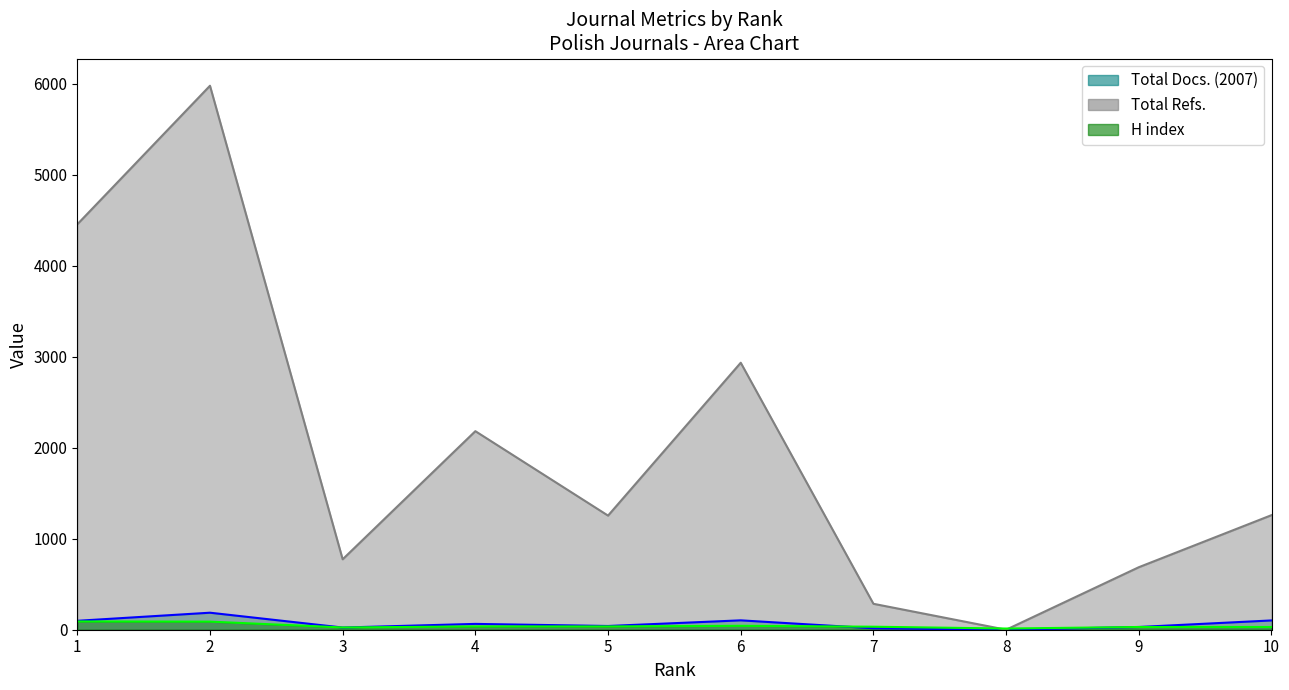

At how many categories does at least one series exceed 731?

7